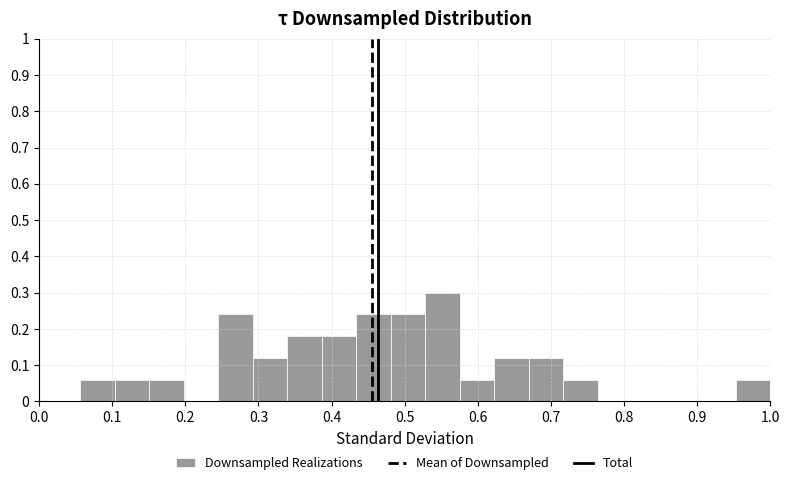

Which range on the x-axis has the tallest bar?

0.53 to 0.58